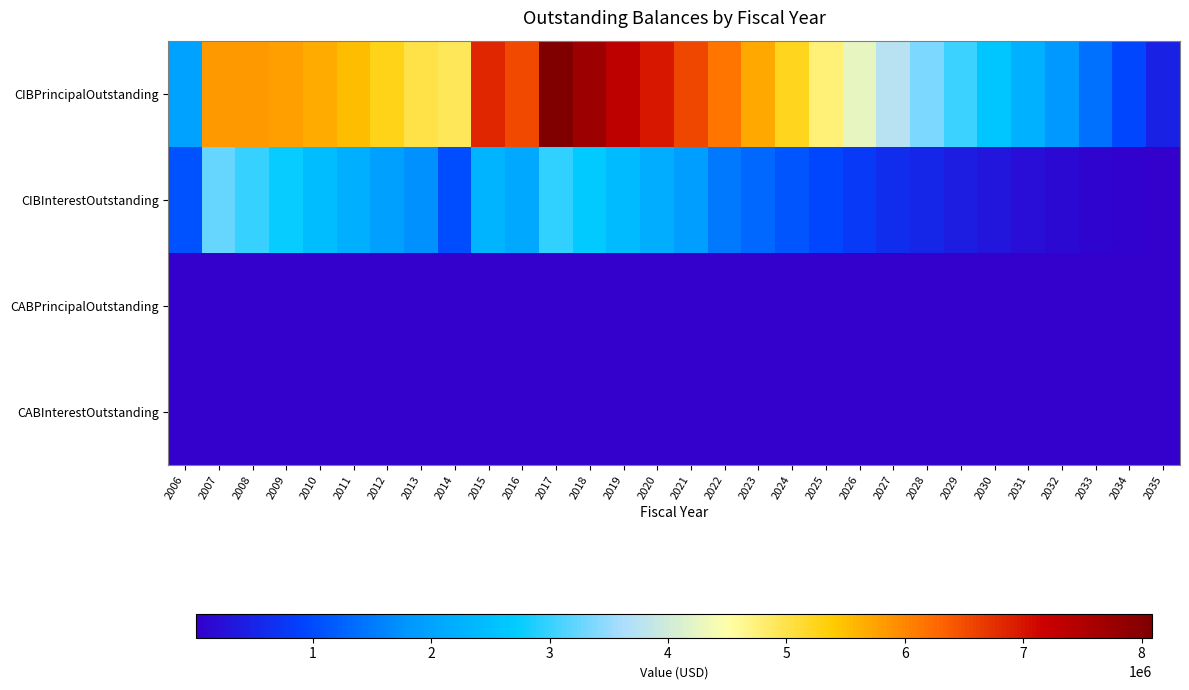

Between 2007 and 2026, which is larger?

2007